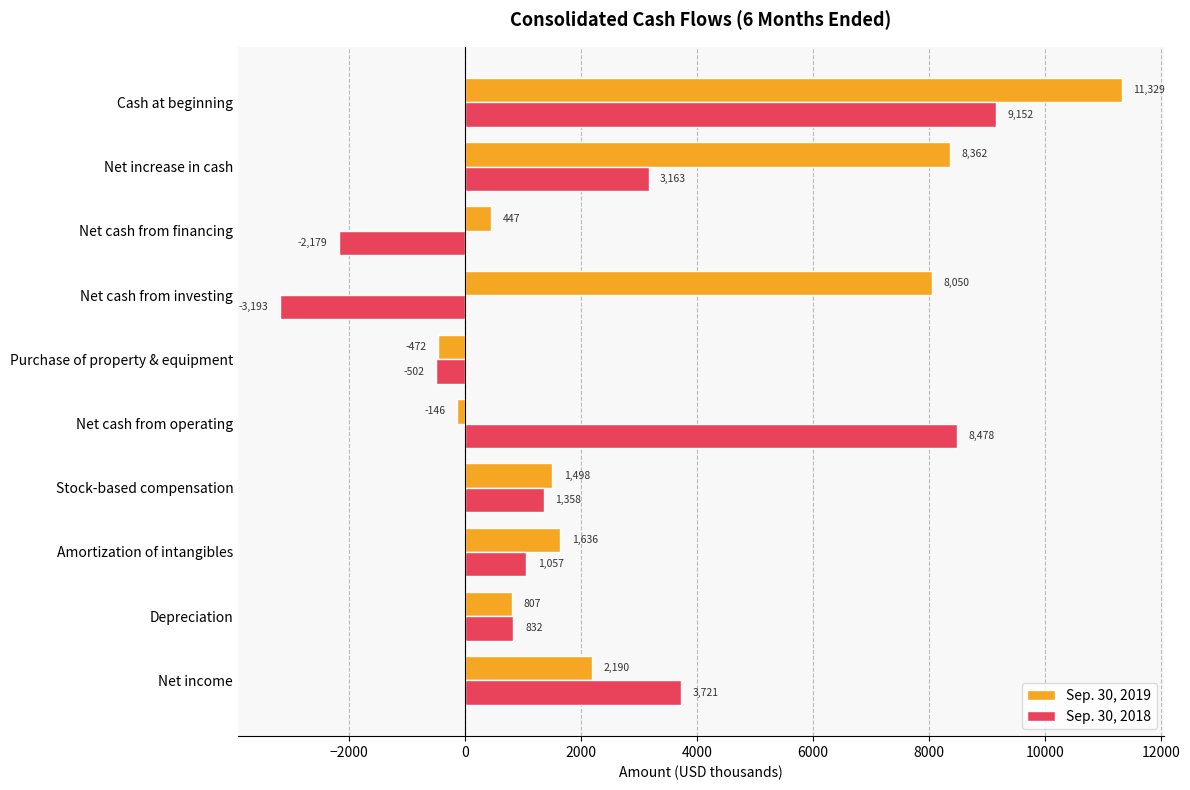

Read the Sep. 30, 2019 value at Net cash from investing, to the nearest 50.

8050